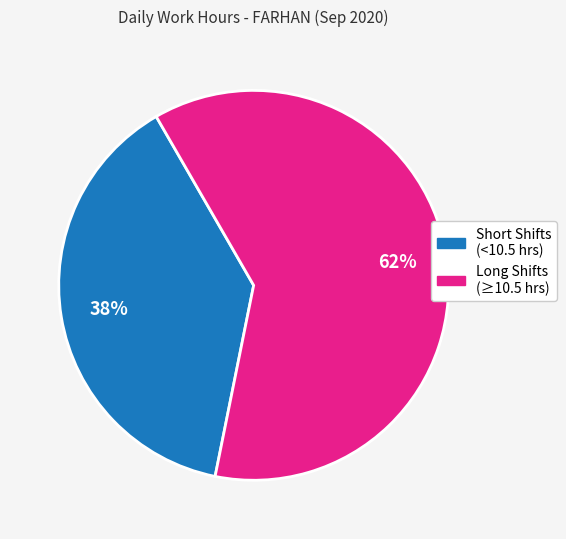

Is there any slice that represents more than half of the pie?

Yes